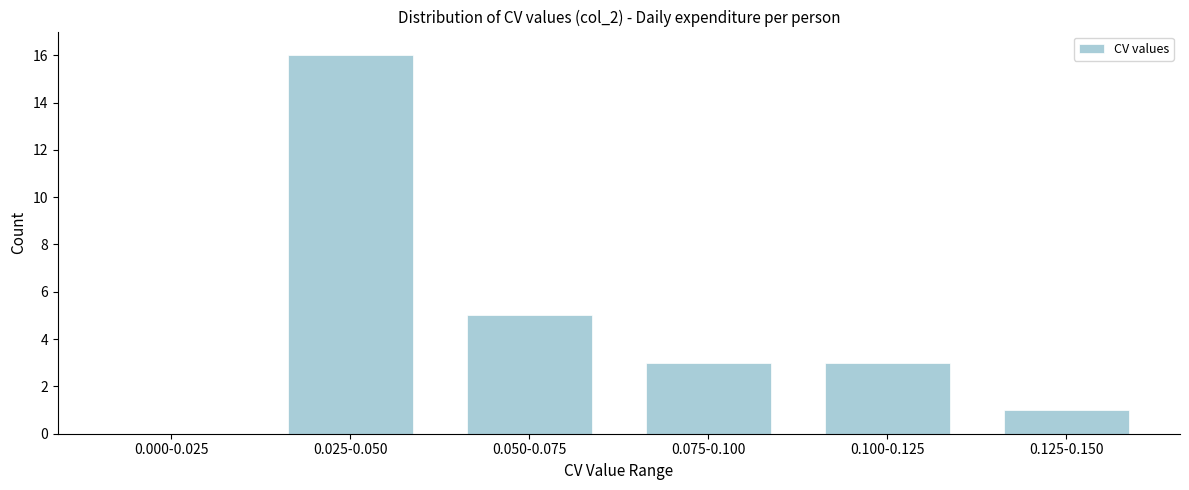

Reading left to right, transcribe all the data shown in this chart.

0.000-0.025=0	0.025-0.050=16	0.050-0.075=5	0.075-0.100=3	0.100-0.125=3	0.125-0.150=1